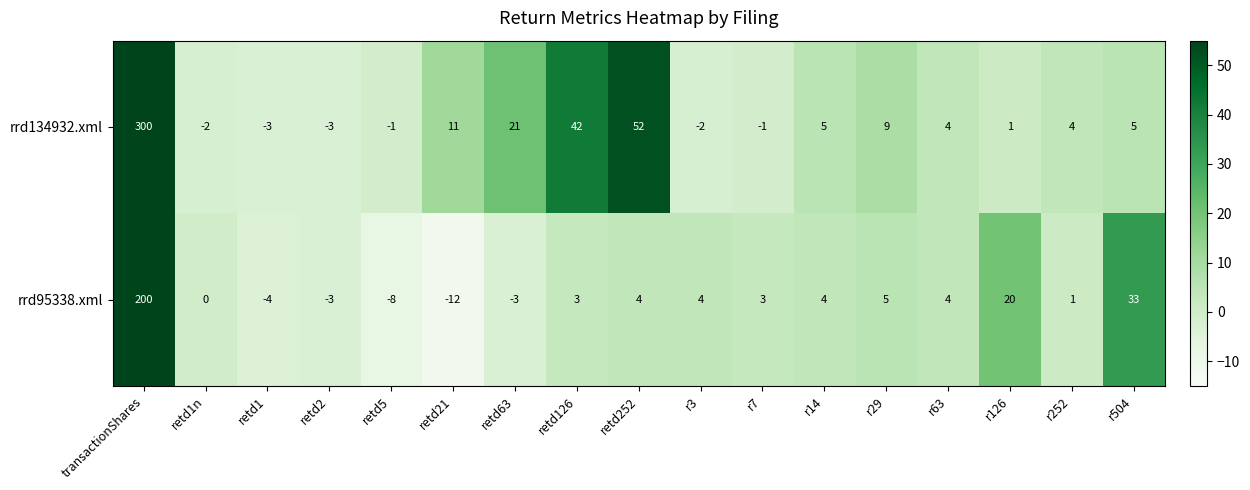

Which series has the largest range (max minus min)?

rrd134932.xml